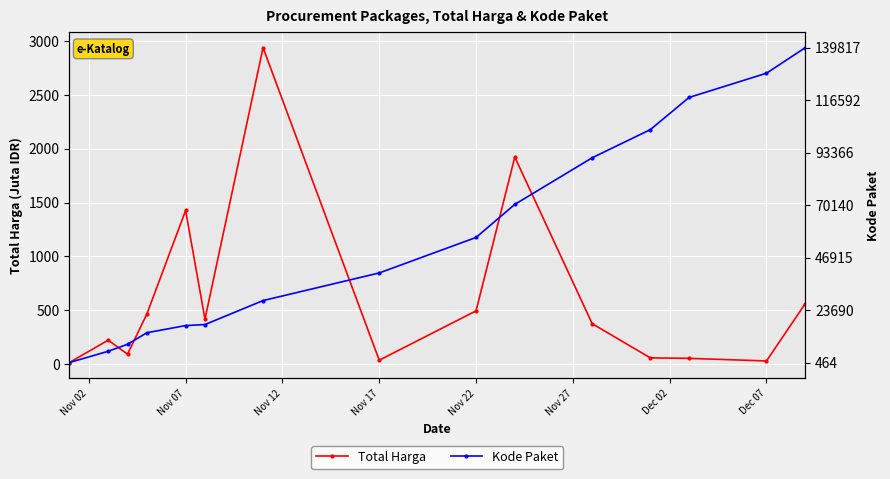

What is the maximum value for Total Harga?

2939.1